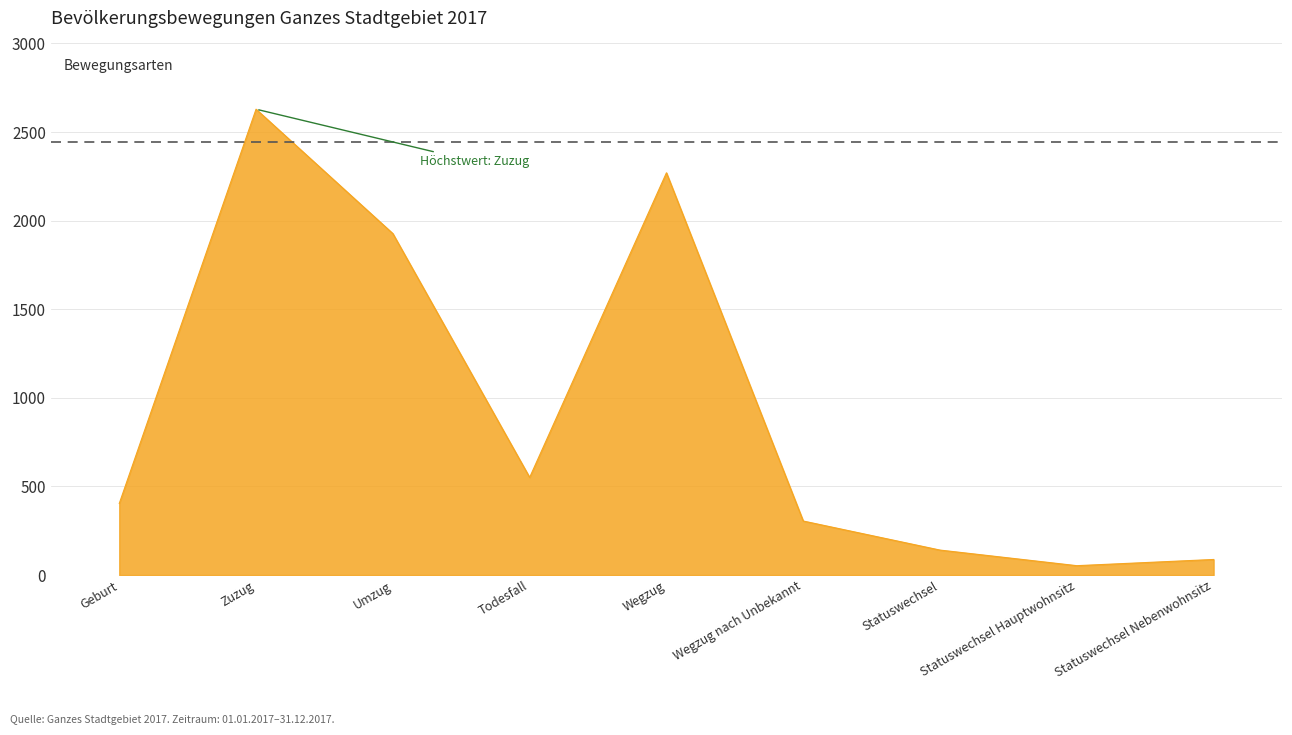

The chart shows a value of 507 at Wegzug nach Unbekannt. True or false?

False